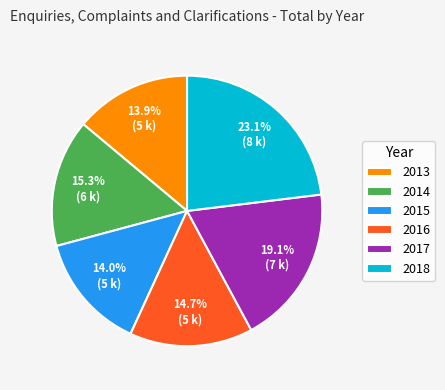

Approximately how many times larger is the value at 2013 compared to 2016?

0.9